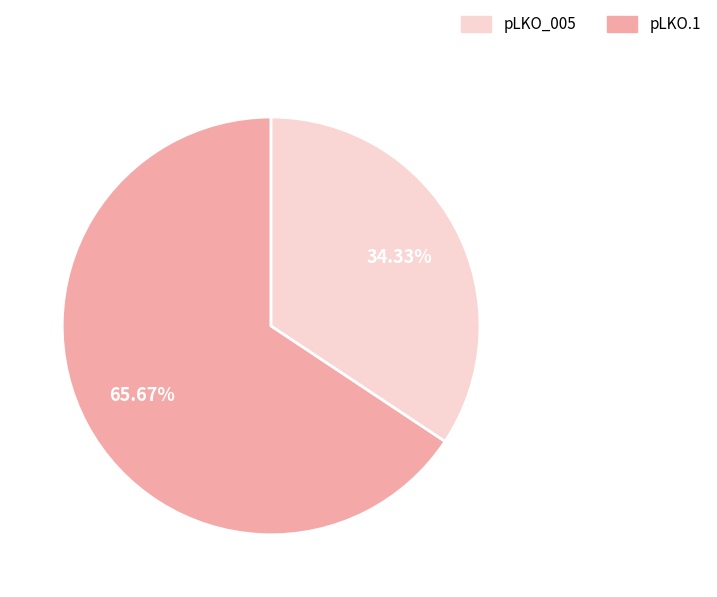

How many segments does this pie chart have?

2